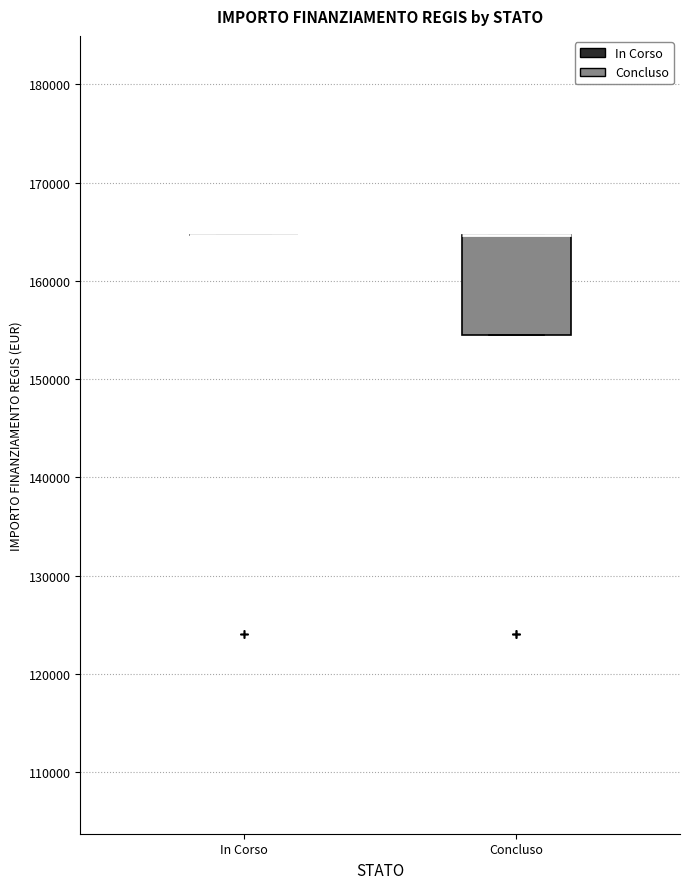

Which box is the tallest, from its lower edge to its upper edge?

Concluso